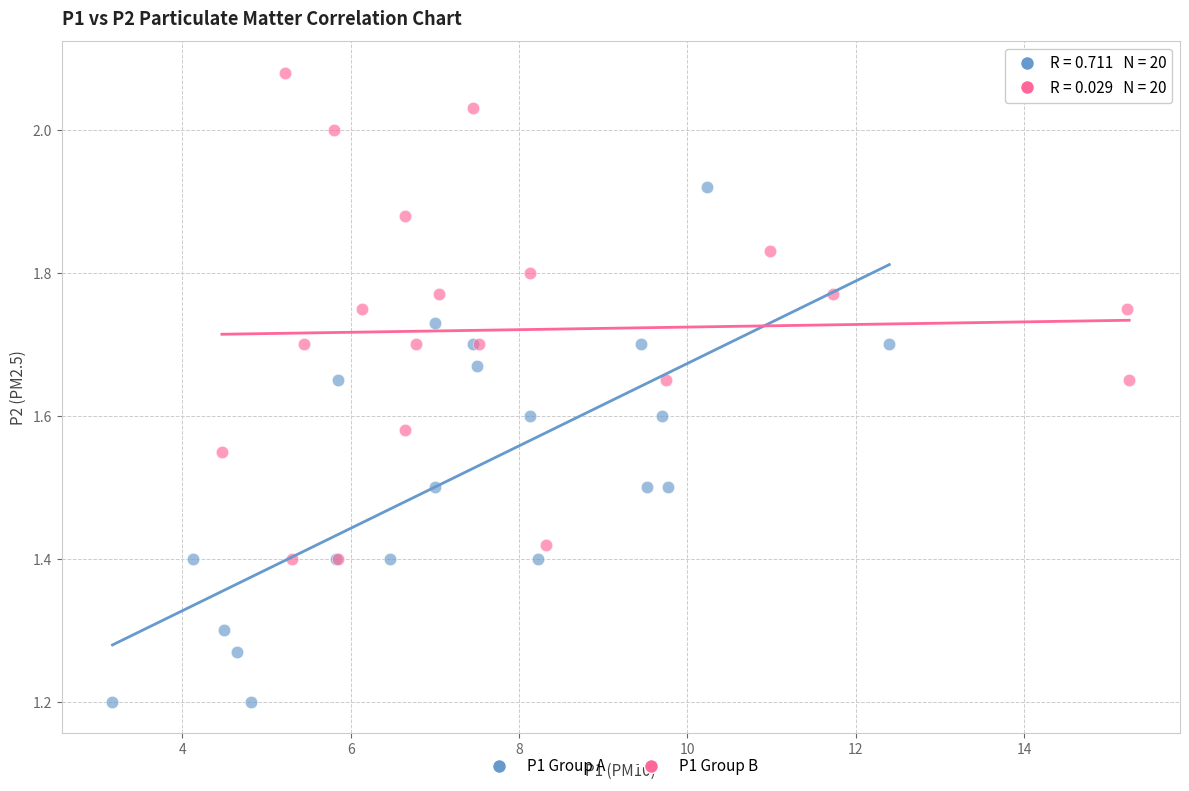

Which series contains the lowest Y value?

P1 Group A